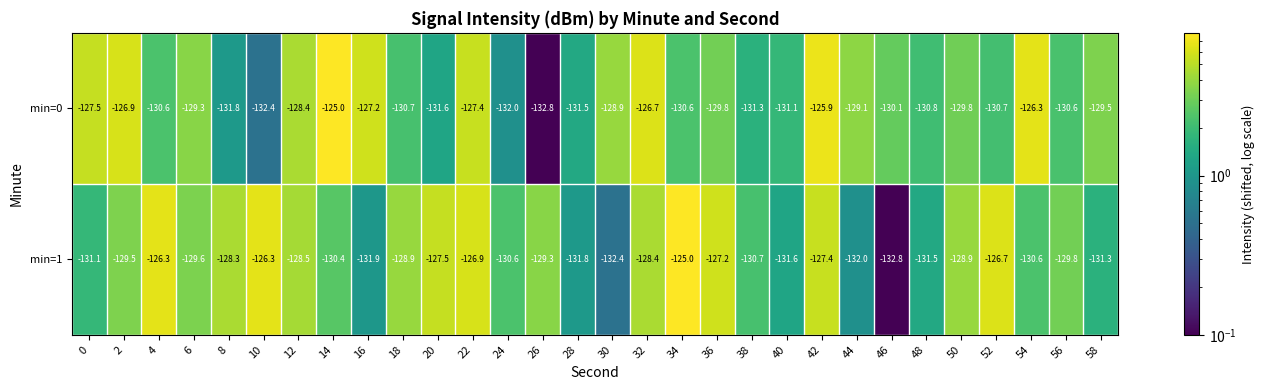

At which category is the sum across all series the highest?

42